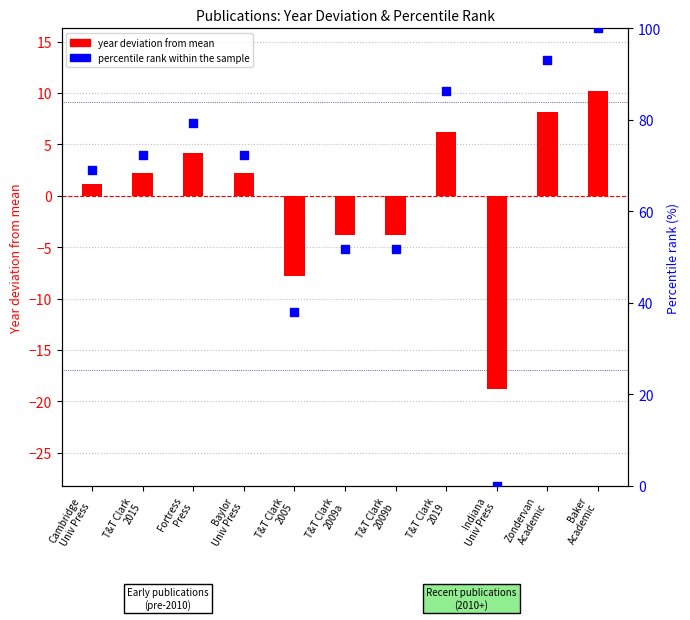

What are all the series names shown in the legend?

year deviation from mean, percentile rank within the sample